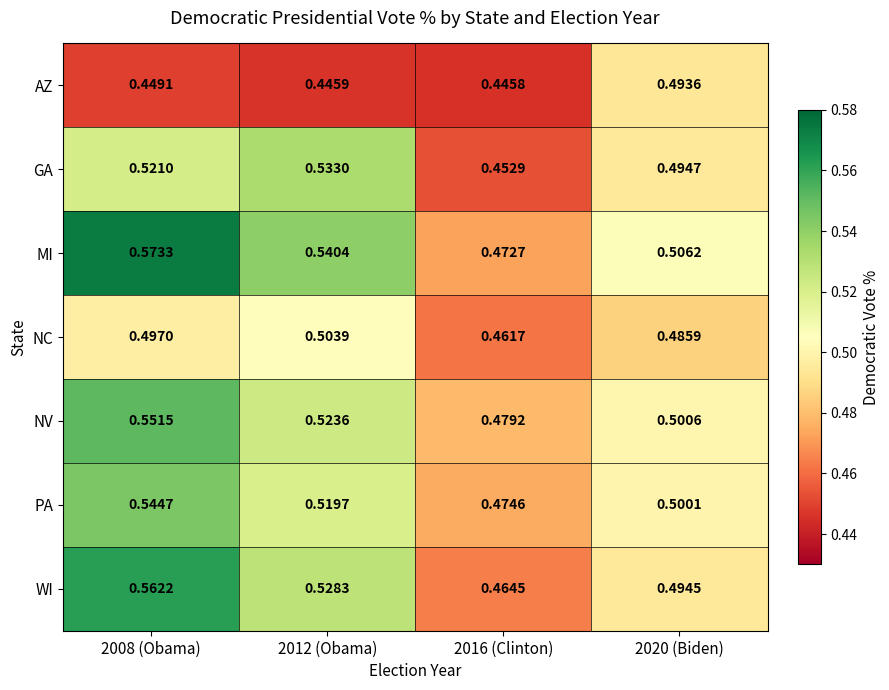

At how many categories does at least one series exceed 0?

4